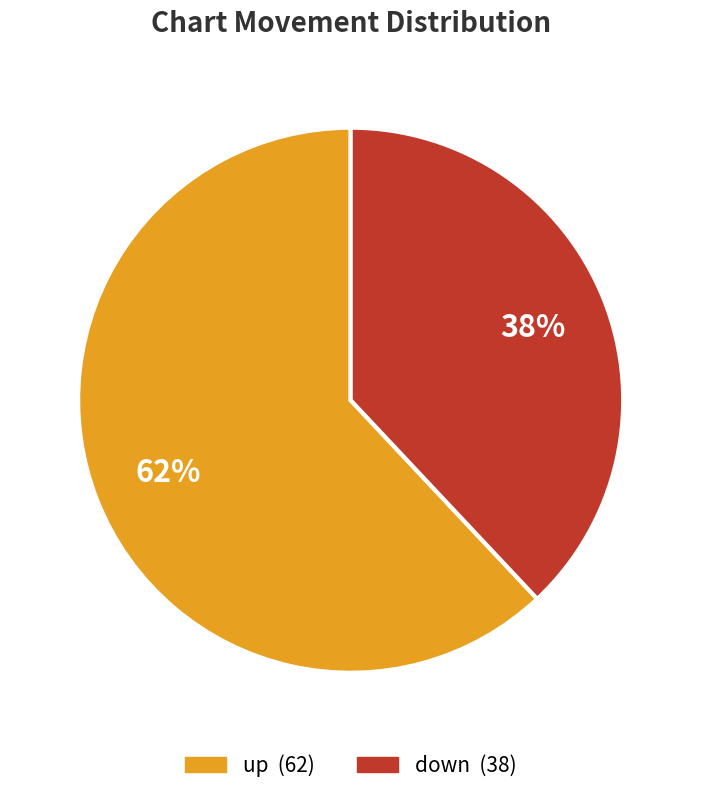

What is the ratio of the value at down to the value at up?

0.6